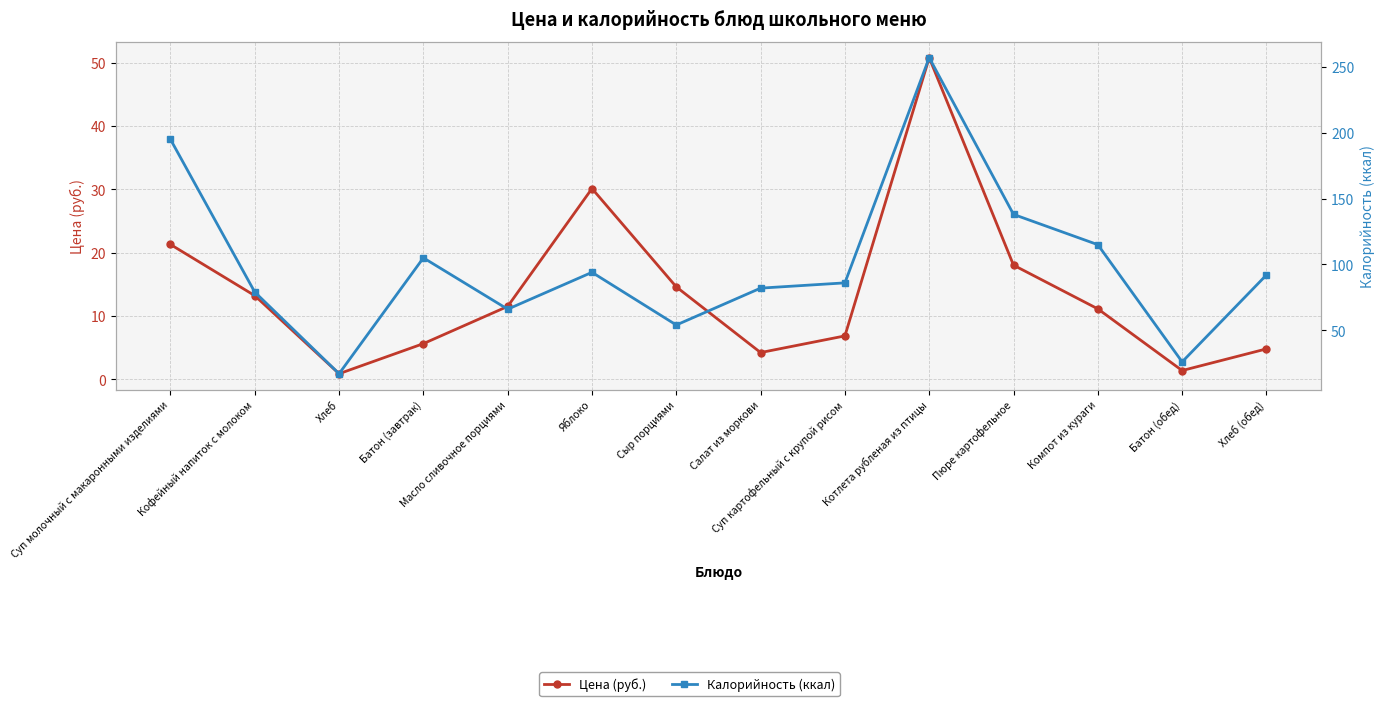

At Суп молочный с макаронными изделиями, list the series in order from smallest to largest.

Цена (руб.), Калорийность (ккал)